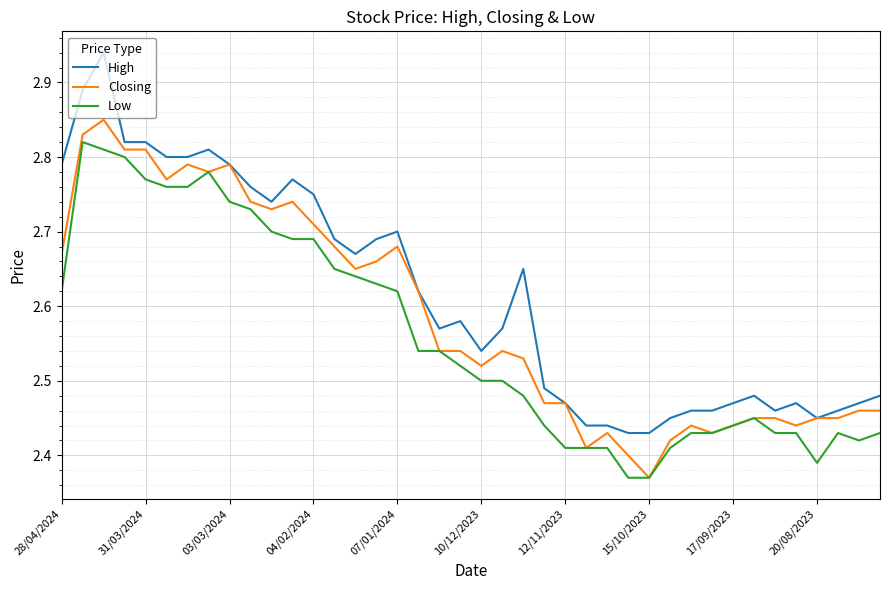

True or false: High and Low intersect in this chart.

False